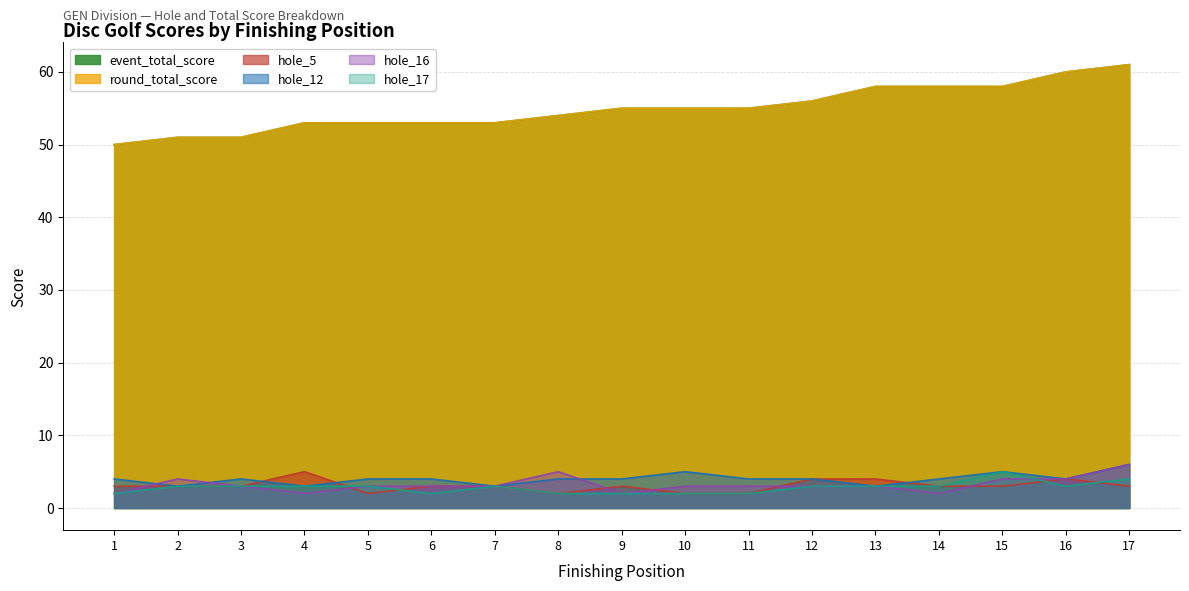

Which has a higher value, 6 or 8?

8